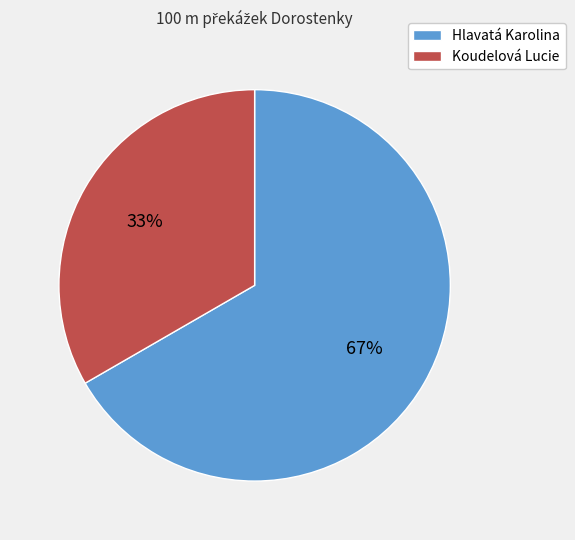

What percentage is the Hlavatá Karolina slice, to the nearest percent?

67%